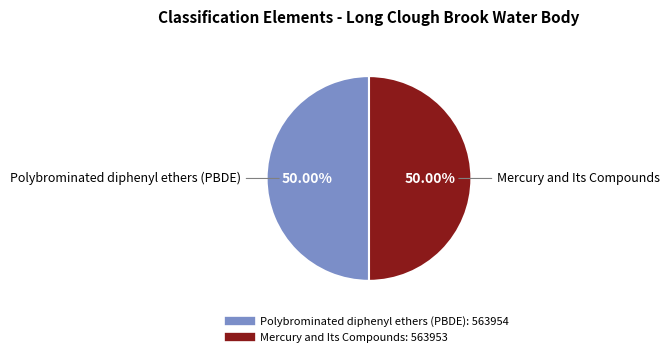

What is the ratio of the value at Polybrominated diphenyl ethers (PBDE) to the value at Mercury and Its Compounds?

1.0